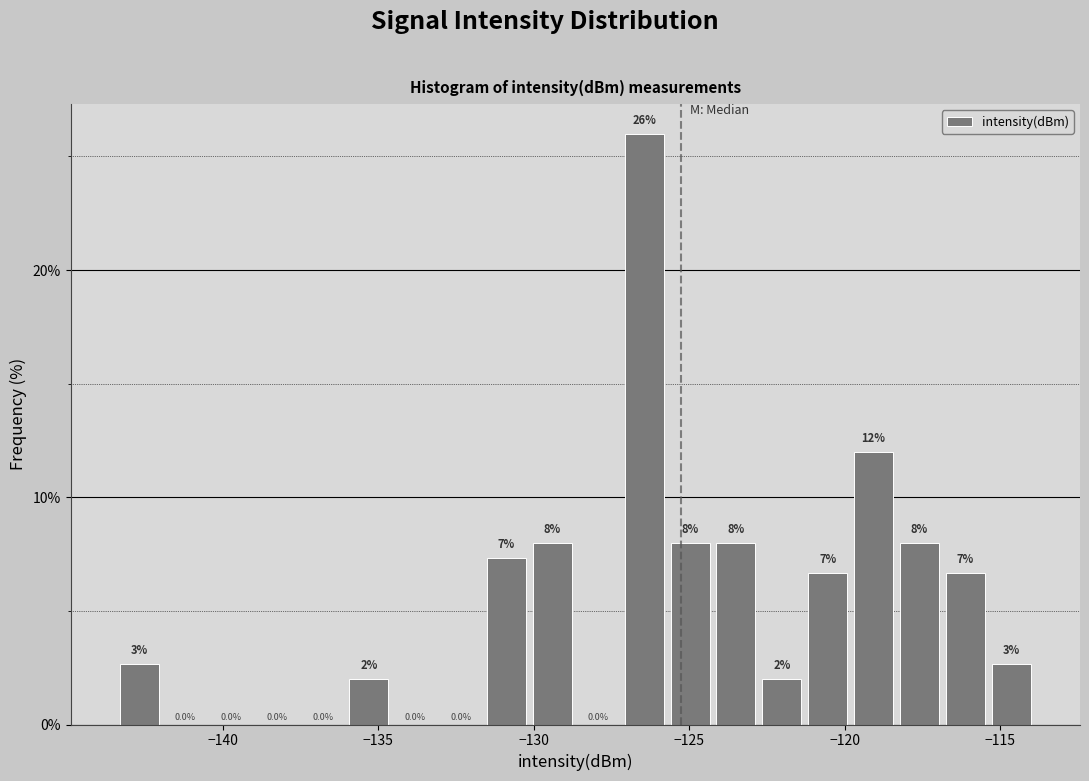

Read against the x-axis, roughly where is the centre of the tallest bar?

-126.5